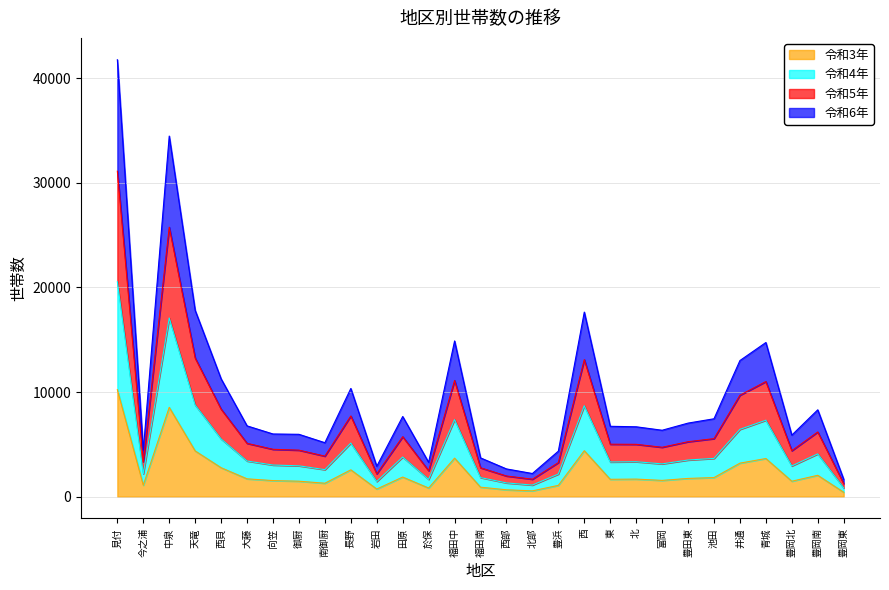

How many lines are shown in the chart?

4